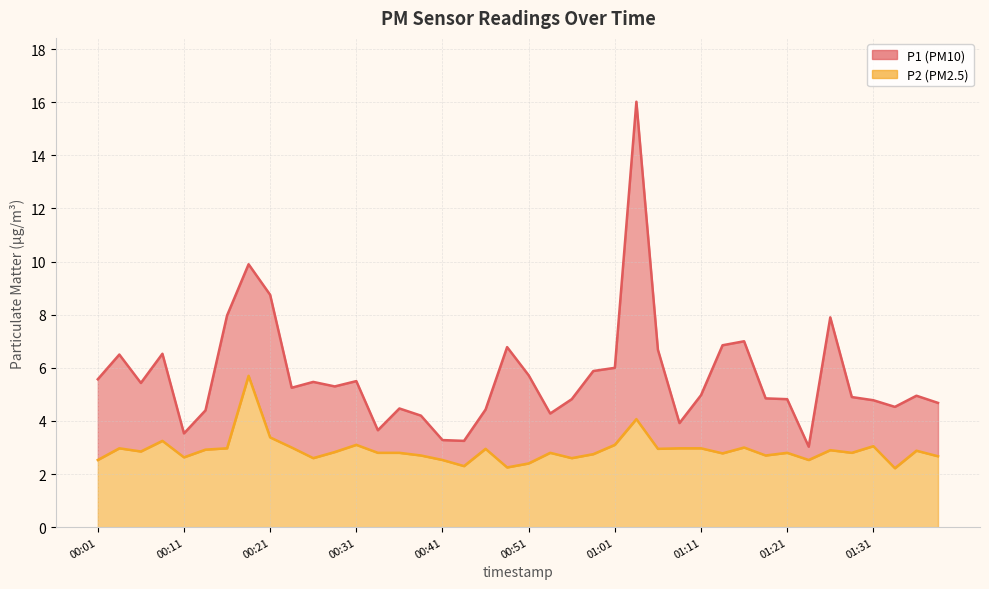

How many data points in P1 are above 5?

20